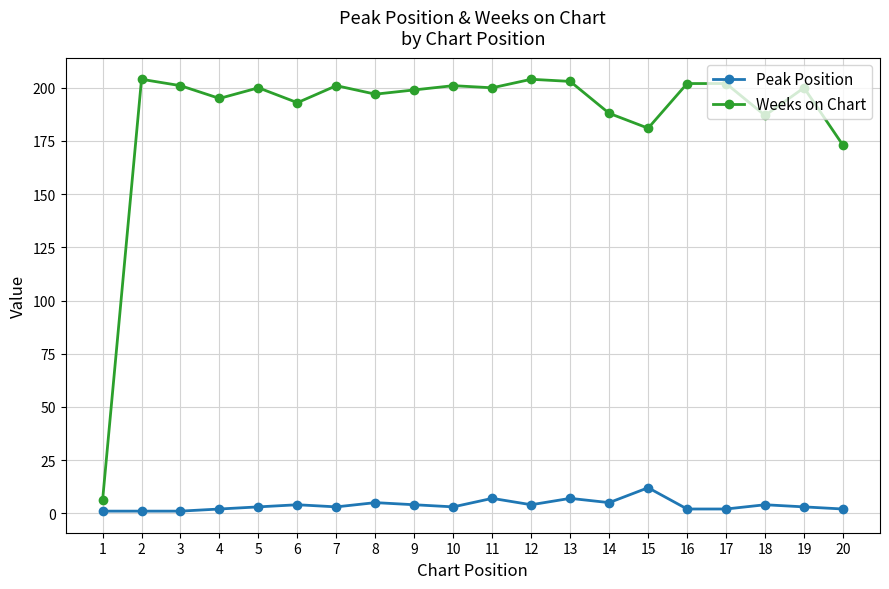

Which series has the largest total across all categories?

Weeks on Chart